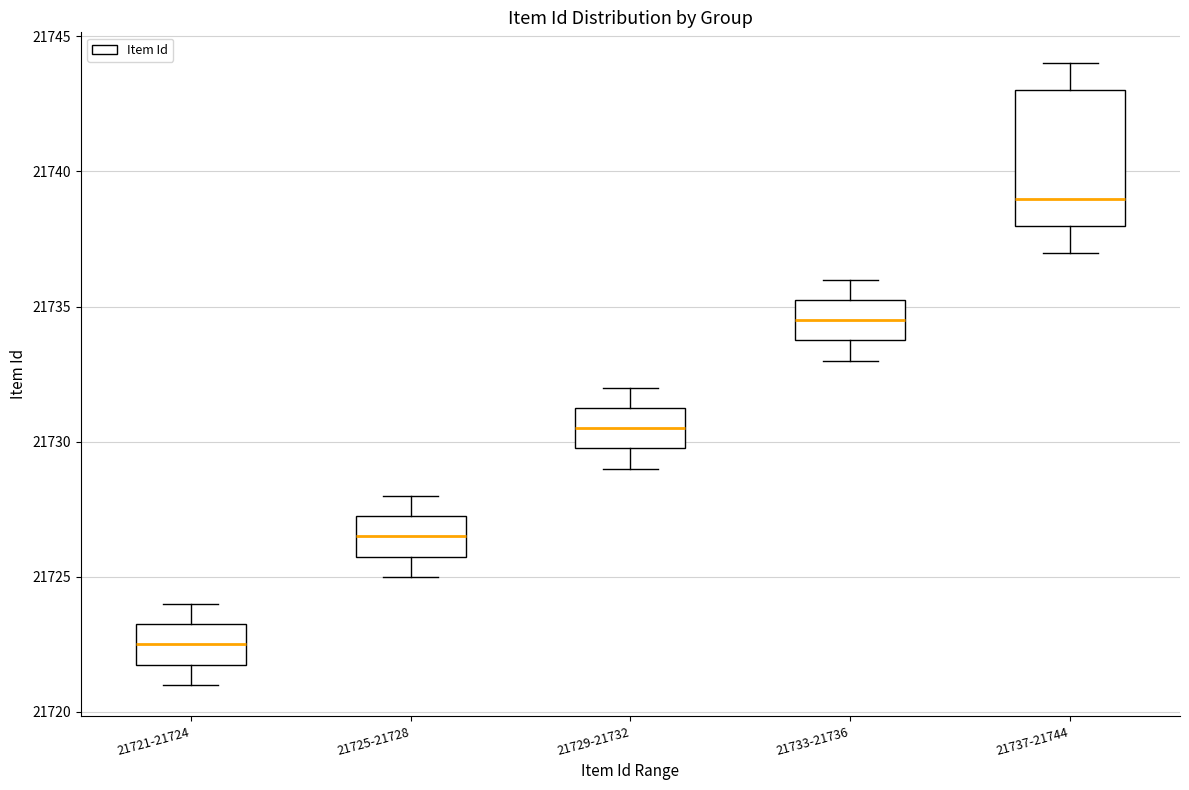

Which box's median line is the highest?

21737-21744